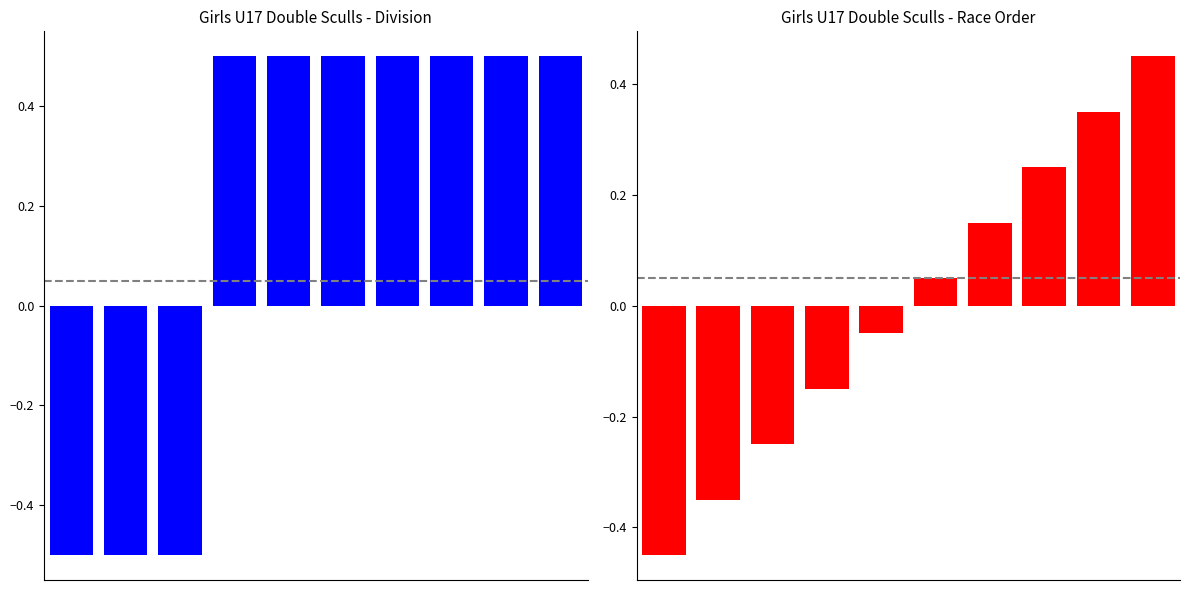

How many data points in Girls U17 Double Sculls (Race Order) are above 0?

5